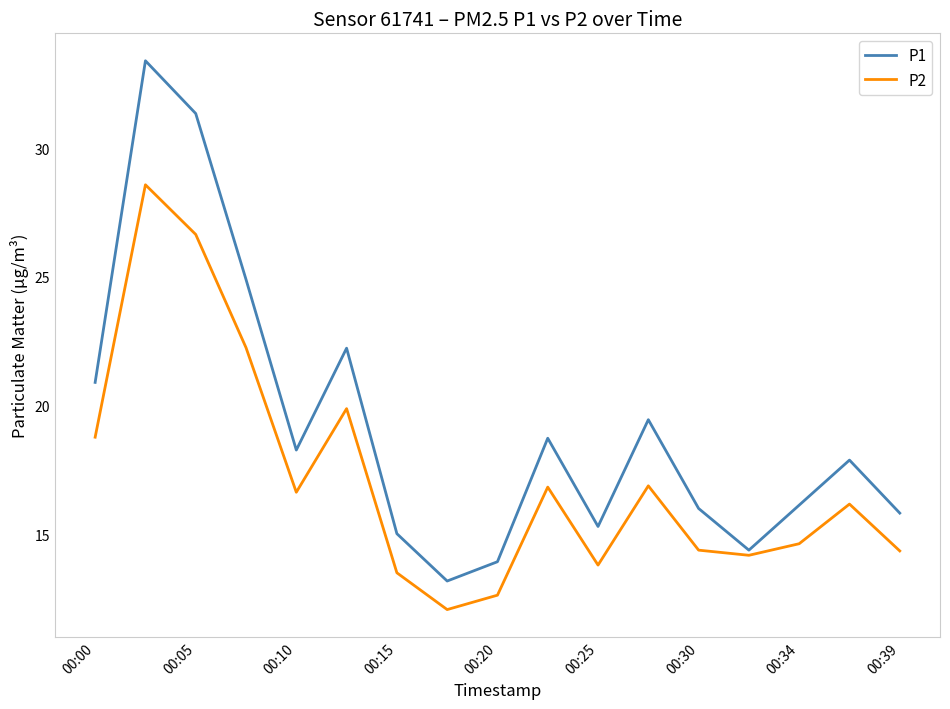

How many distinct data groups are displayed?

2